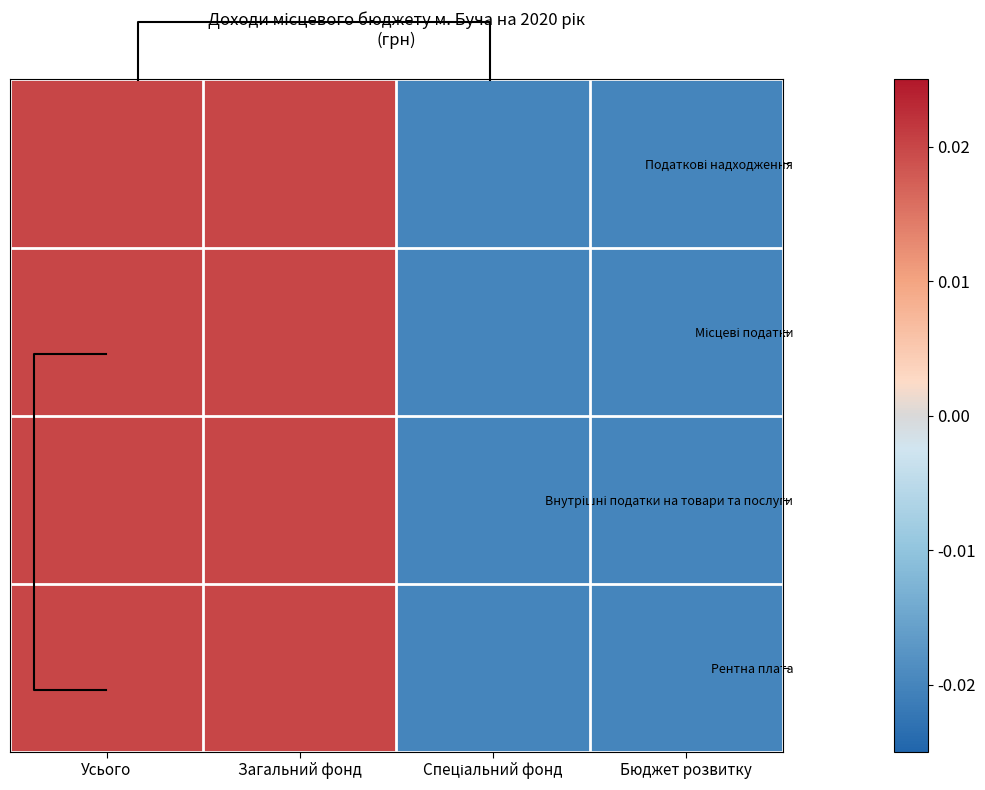

At Загальний фонд, list the series in order from smallest to largest.

Податкові надходження, Місцеві податки, Внутрішні податки на товари та послуги, Рентна плата